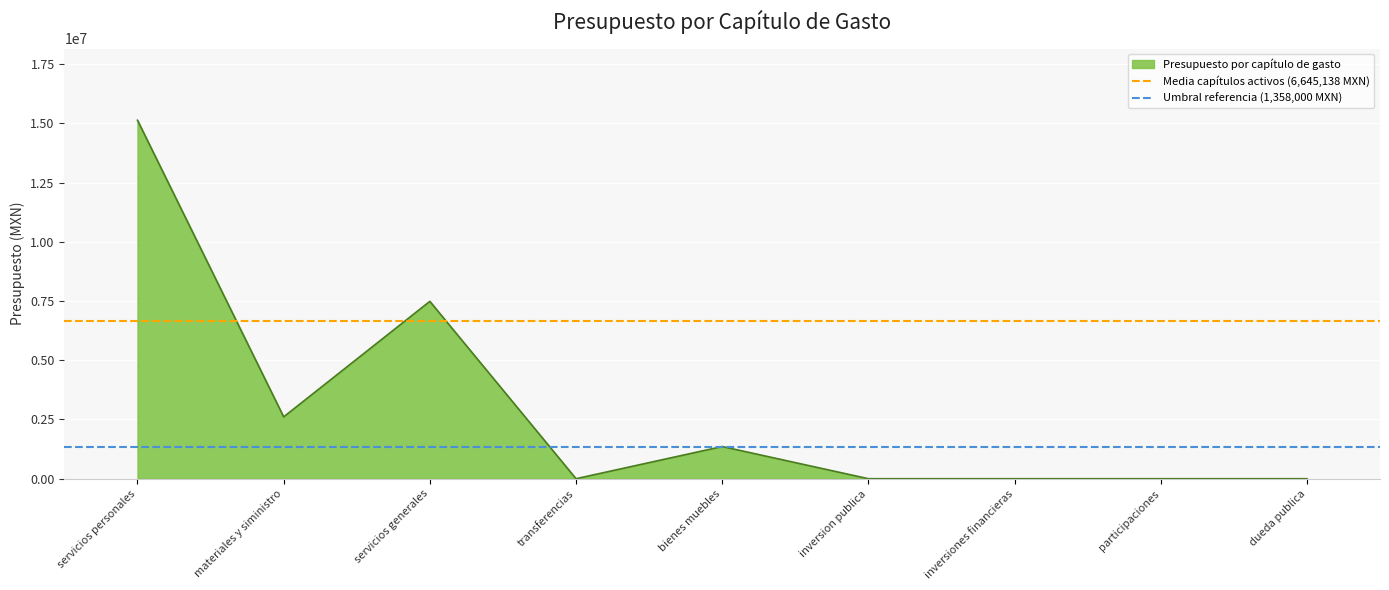

True or false: Presupuesto por capítulo de gasto has a value of 2610000 at materiales y siministro.

True